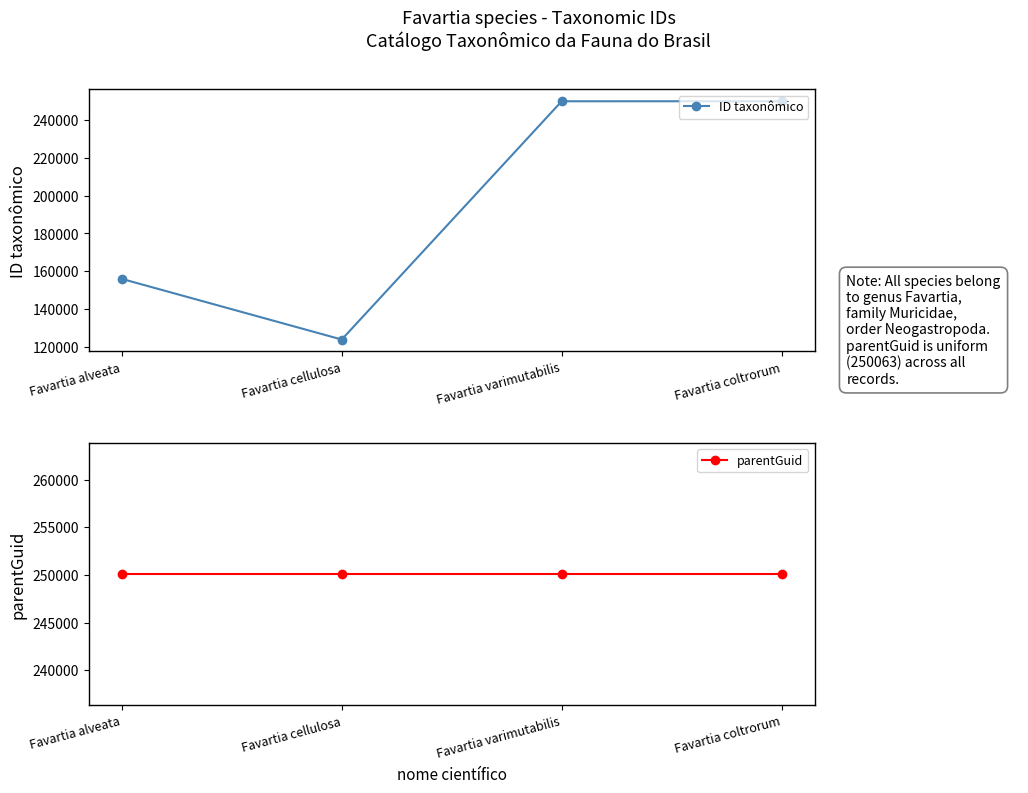

At which label is parentGuid closest to 250063?

Favartia alveata